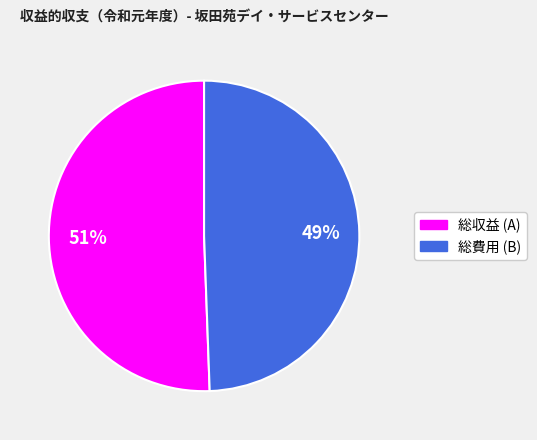

What is the smallest slice in the pie chart?

総費用 (B)